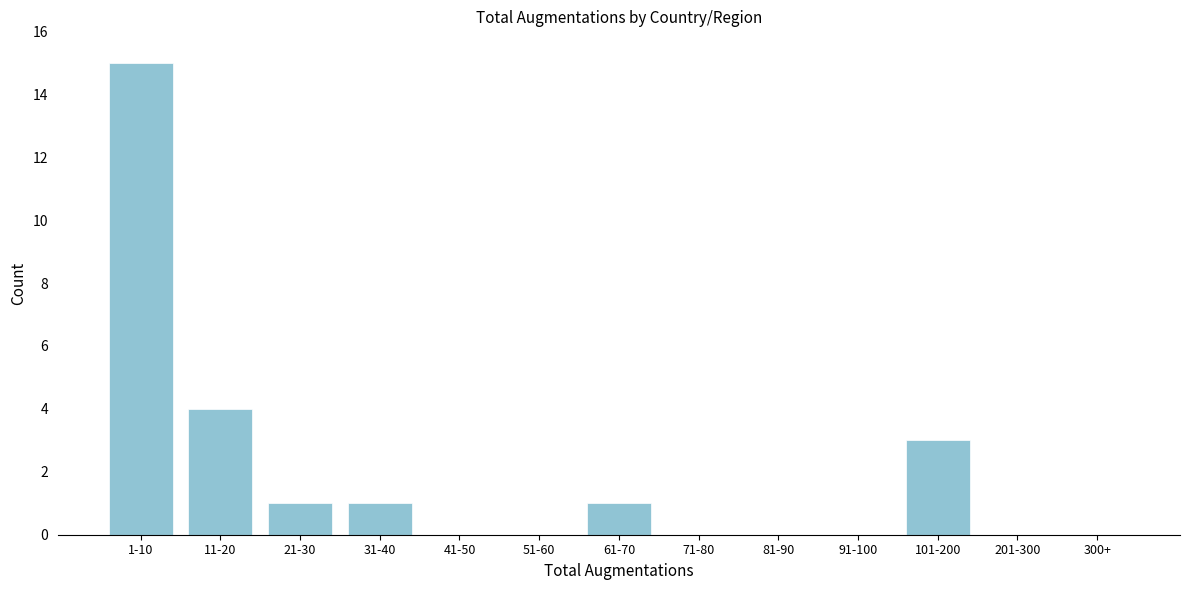

Reading right to left, transcribe all the data shown in this chart.

300+=0	201-300=0	101-200=3	91-100=0	81-90=0	71-80=0	61-70=1	51-60=0	41-50=0	31-40=1	21-30=1	11-20=4	1-10=15